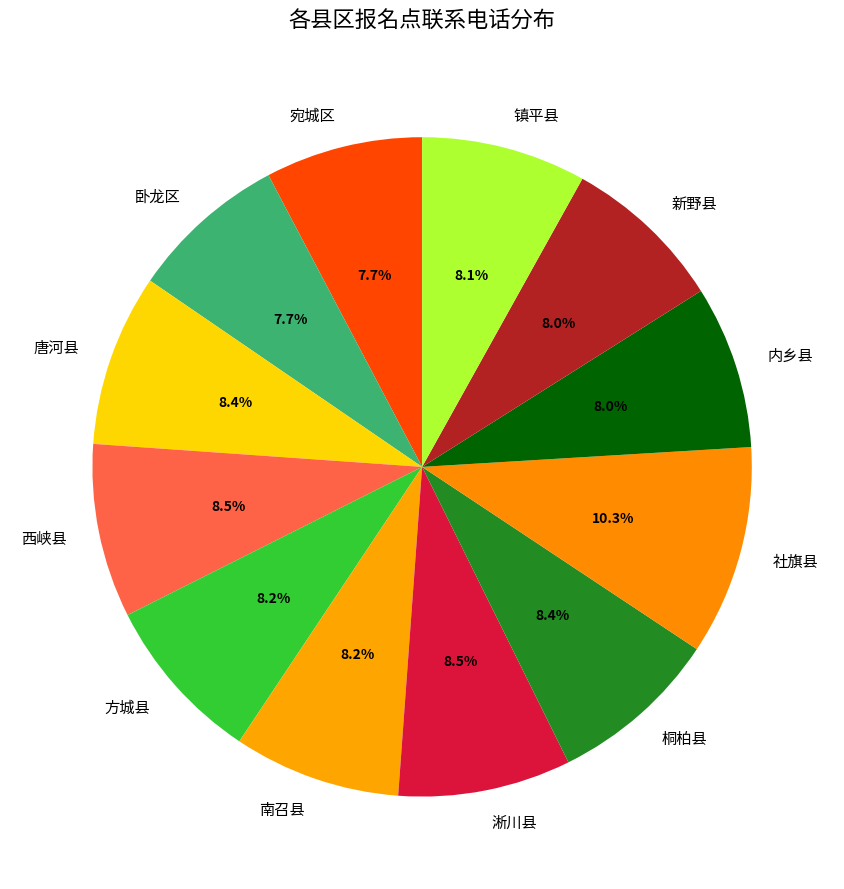

To the nearest percent, what is the difference between the largest and smallest slice percentages?

3%